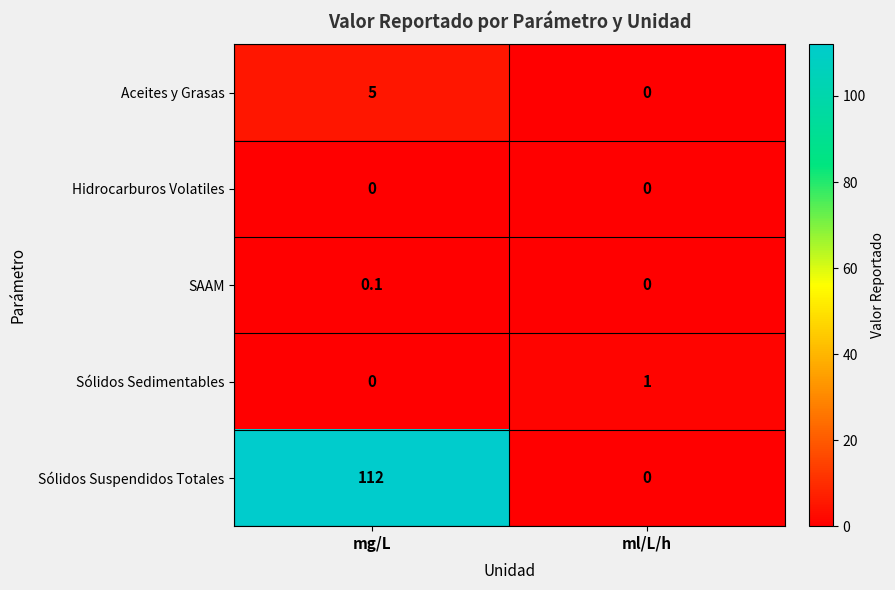

Reading right to left, what are all the values shown in this chart?

Aceites y Grasas: ml/L/h=0.0	mg/L=5.0
Hidrocarburos Volatiles: ml/L/h=0.0	mg/L=0.0
SAAM: ml/L/h=0.0	mg/L=0.1
Sólidos Sedimentables: ml/L/h=1.0	mg/L=0.0
Sólidos Suspendidos Totales: ml/L/h=0.0	mg/L=112.0